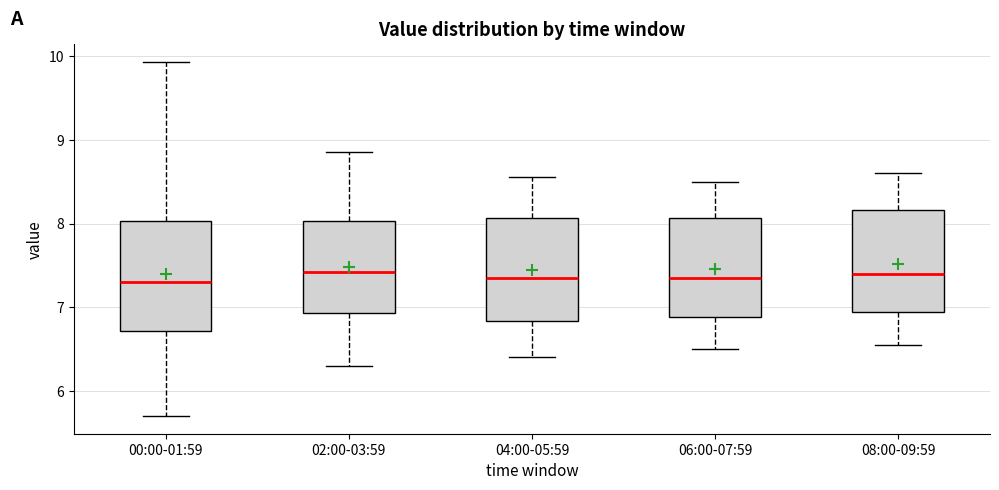

Reading left to right, transcribe this box plot: for each box, give where its median line is, the range the box spans, and where its two whiskers end, as read against the y-axis. The values are not printed on the chart, so give them approximately, as read against the axis.

00:00-01:59: median 7.3, box 6.7 to 8.0, whiskers 5.7 to 9.9
02:00-03:59: median 7.4, box 6.9 to 8.0, whiskers 6.3 to 8.9
04:00-05:59: median 7.4, box 6.8 to 8.1, whiskers 6.4 to 8.6
06:00-07:59: median 7.4, box 6.9 to 8.1, whiskers 6.5 to 8.5
08:00-09:59: median 7.4, box 6.9 to 8.2, whiskers 6.6 to 8.6